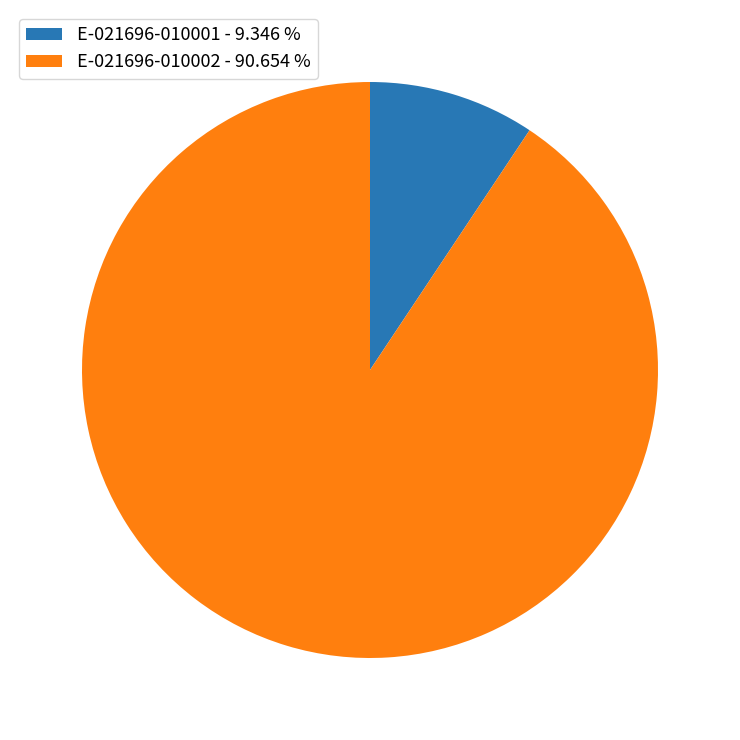

Is it true that E-021696-010001 is 24% of the pie?

False